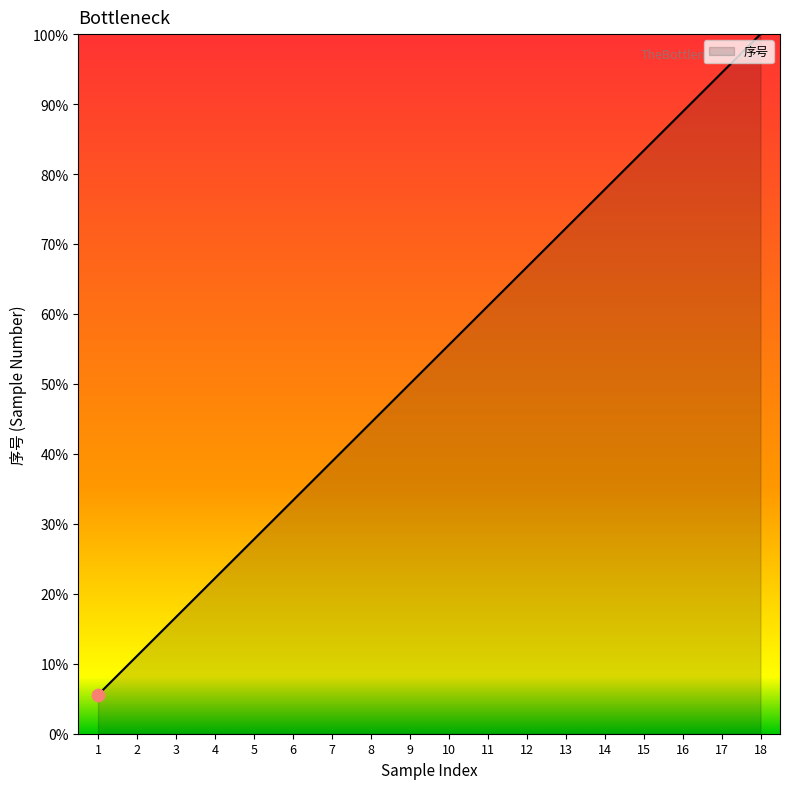

What is the change in value from 13 to 15?

+11.1